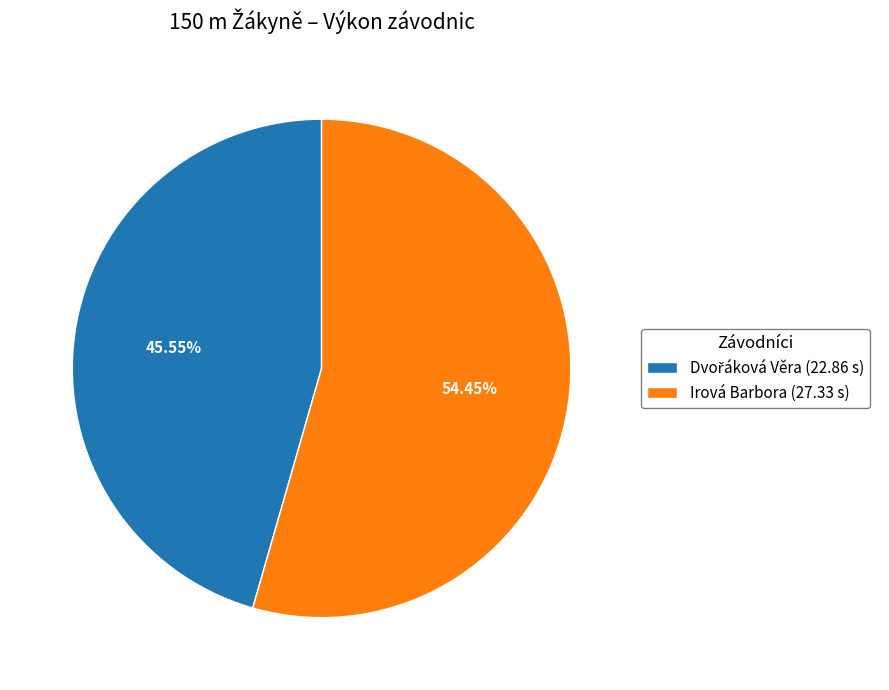

Is there any slice that represents more than half of the pie?

Yes